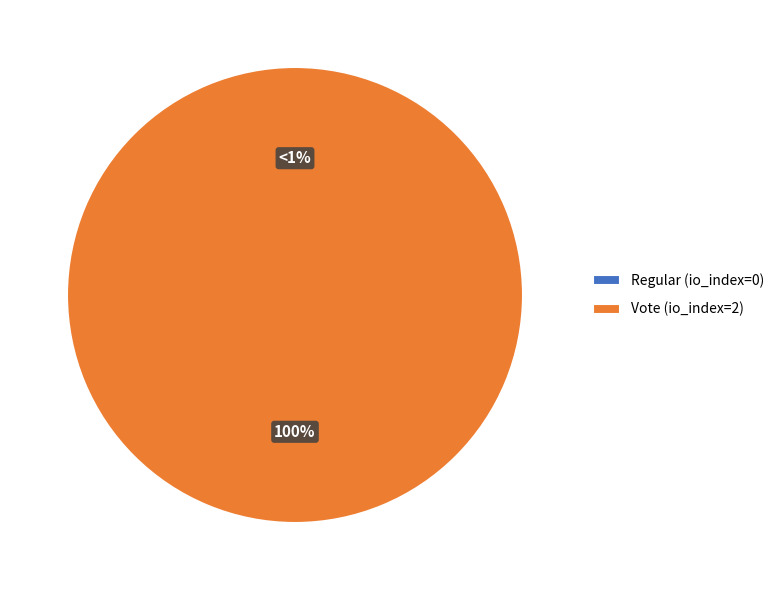

To the nearest percent, what is the difference between the largest and smallest slice percentages?

100%